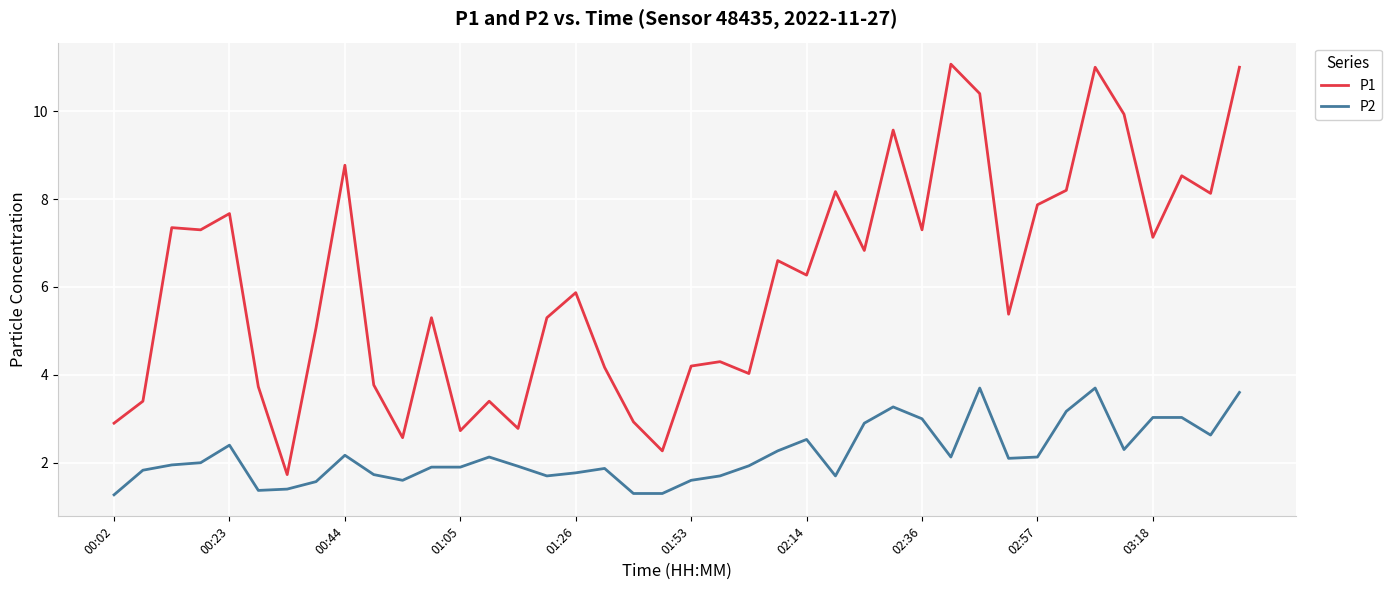

How many values in the P2 series are below 2?

20